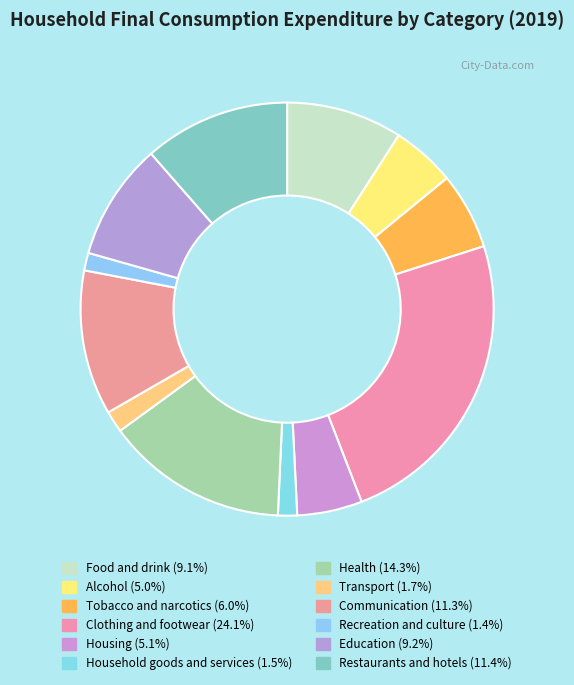

What is the ratio of the value at Clothing and footwear to the value at Communication?

2.1